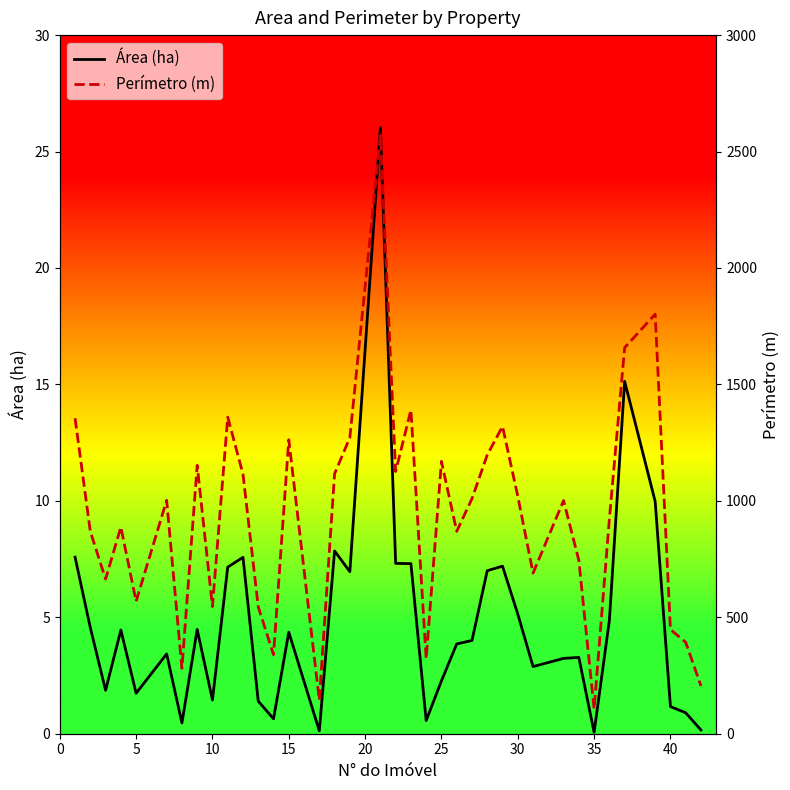

What is the average value of the Perímetro (m) series?

930.7